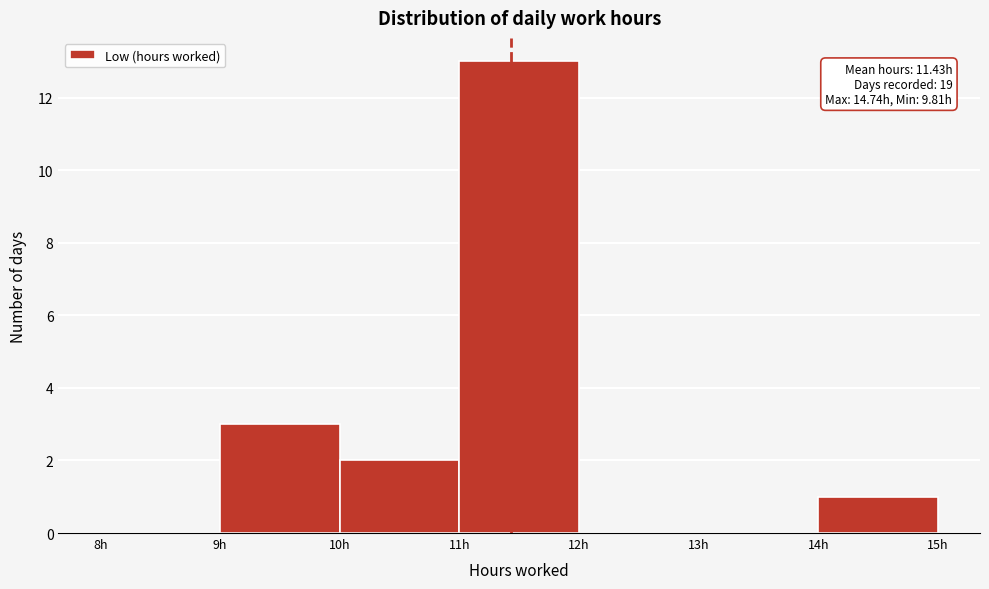

Over which range of the x-axis is the bar tallest?

11 to 12